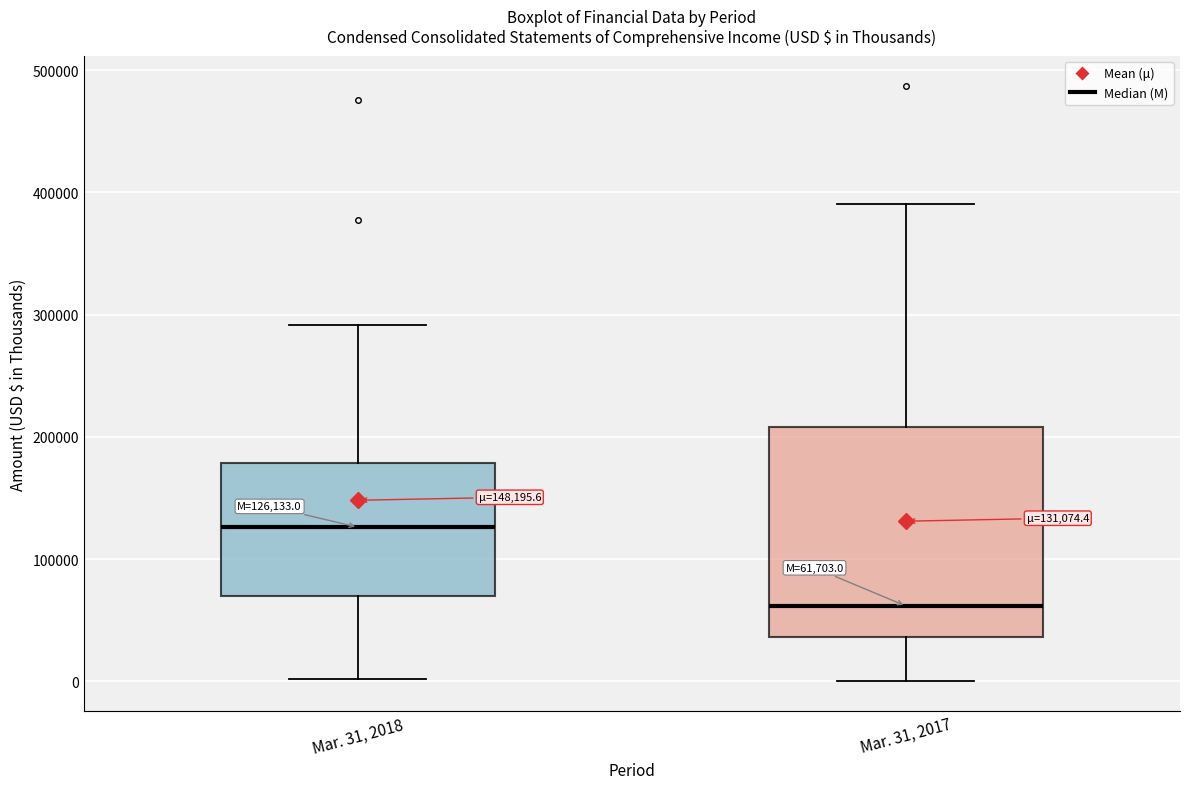

Which box has the highest median line?

Mar. 31, 2018